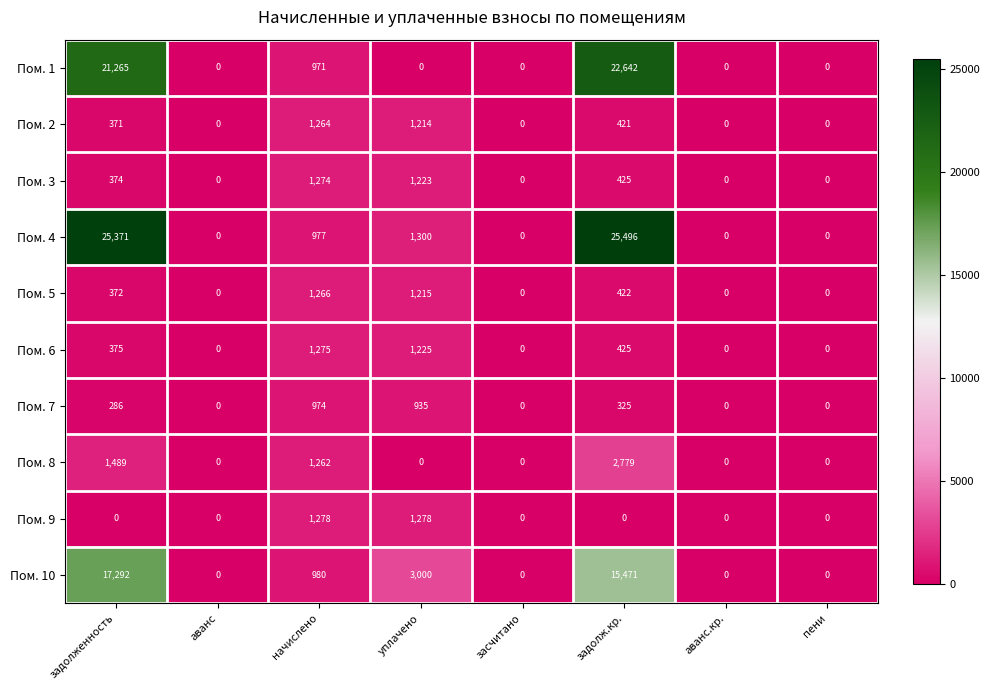

Count the number of data series in this chart.

10